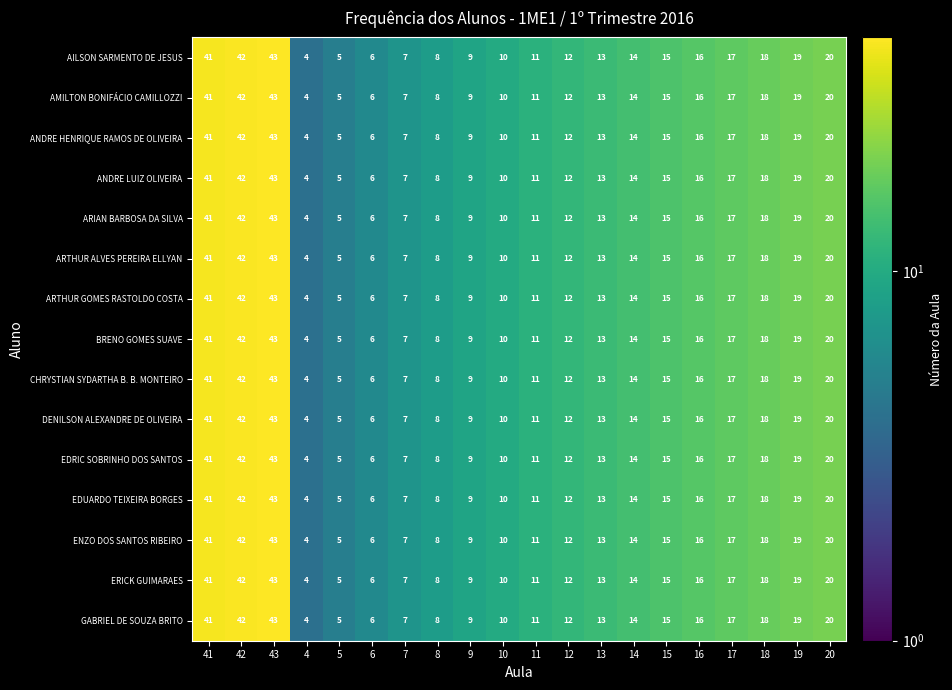

Is the value of ARTHUR GOMES RASTOLDO COSTA at 20 greater than the value of GABRIEL DE SOUZA BRITO at 19?

Yes